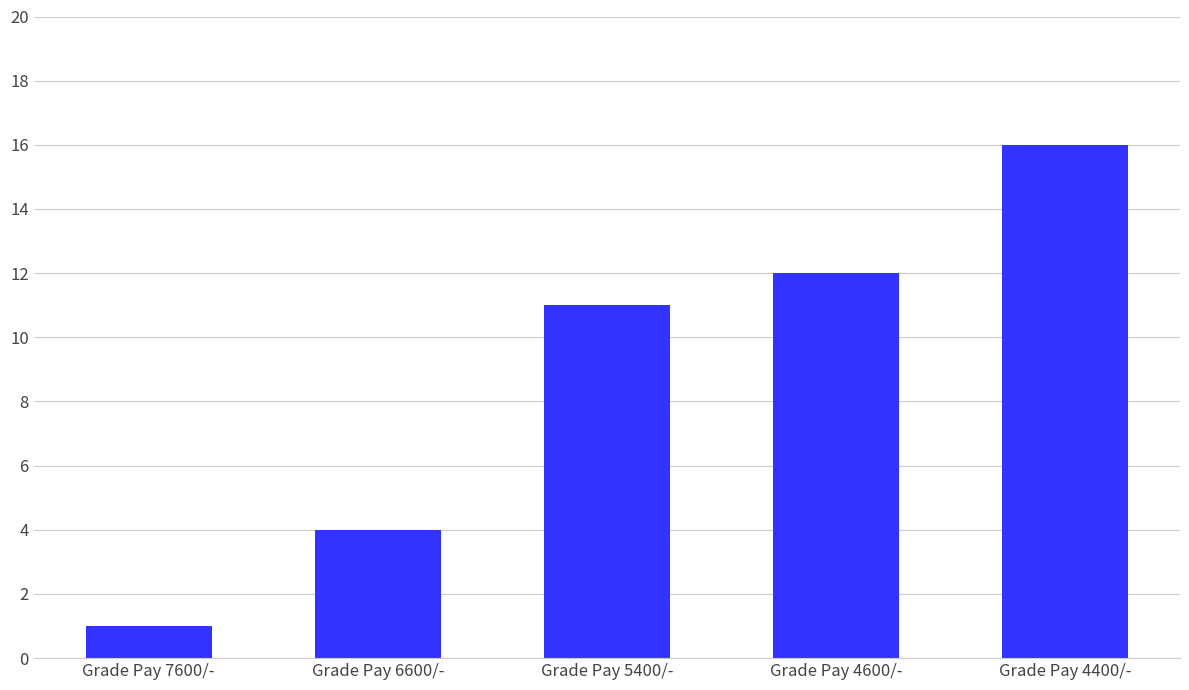

Which label corresponds to the largest value in the chart?

Grade Pay 4400/-